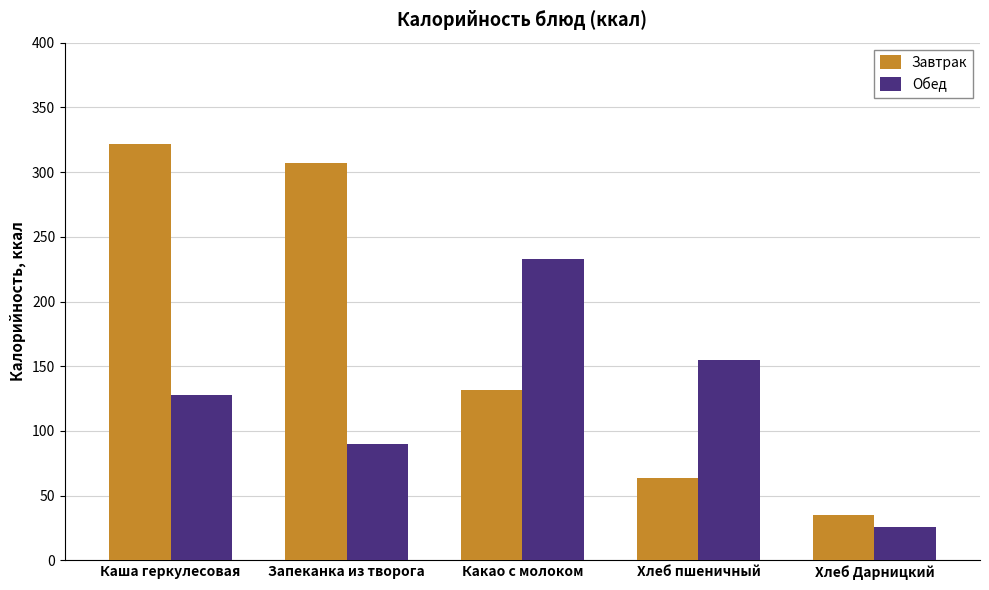

Between Каша геркулесовая and Хлеб пшеничный, which series saw the biggest shift?

Завтрак